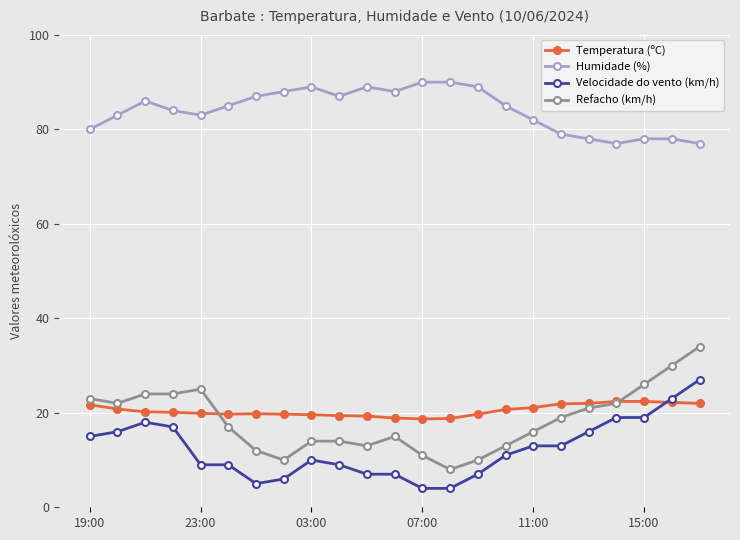

Which series has the largest range (max minus min)?

Refacho (km/h)